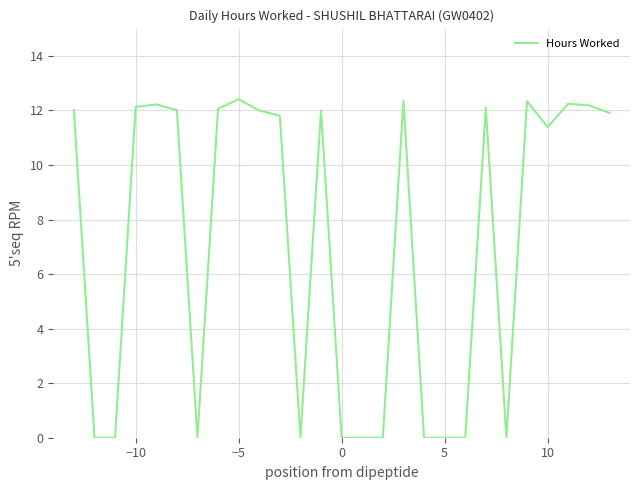

What is the difference between the maximum and minimum values?

12.4